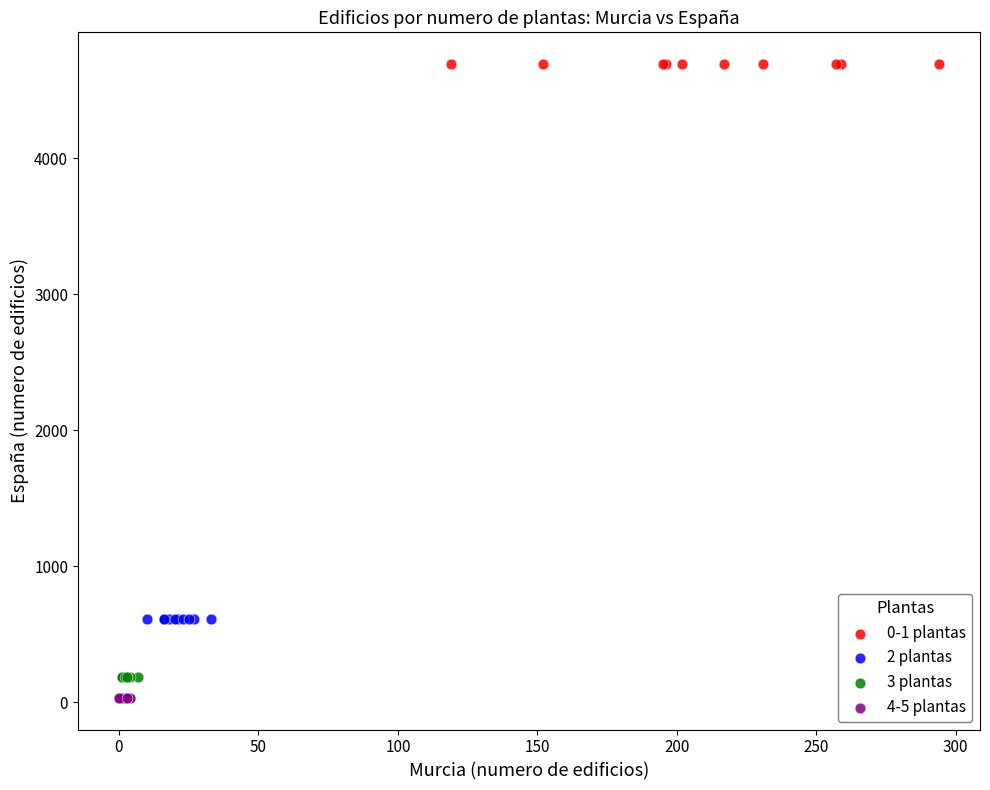

Which series contains the lowest Y value?

4-5 plantas